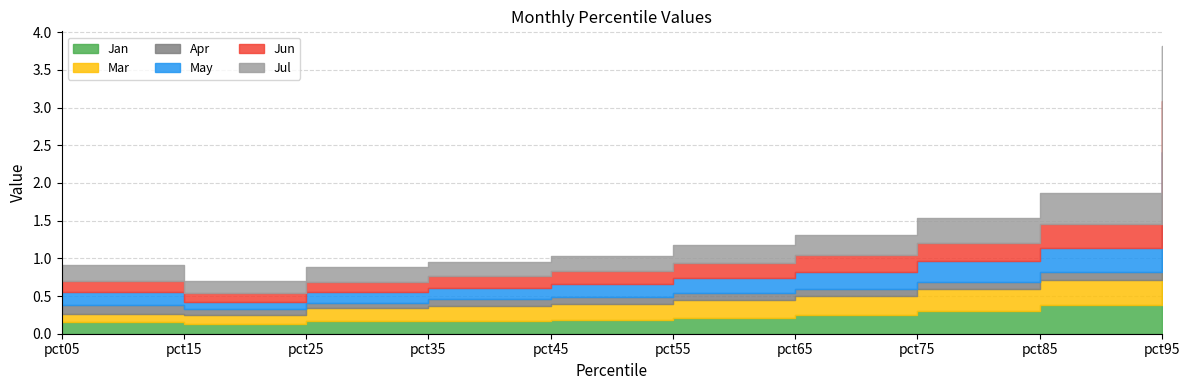

At which label does Apr reach its minimum?

pct25